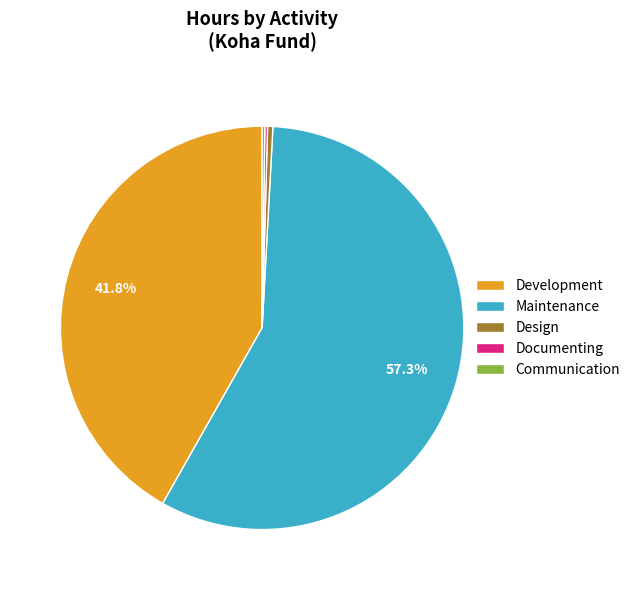

To the nearest percent, what is the combined percentage of Development and Design?

42%